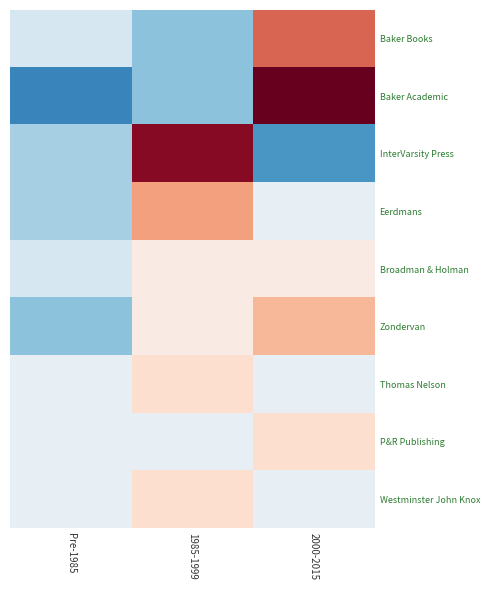

Which series changed the most between Pre-1985 and 2000-2015?

Baker Academic